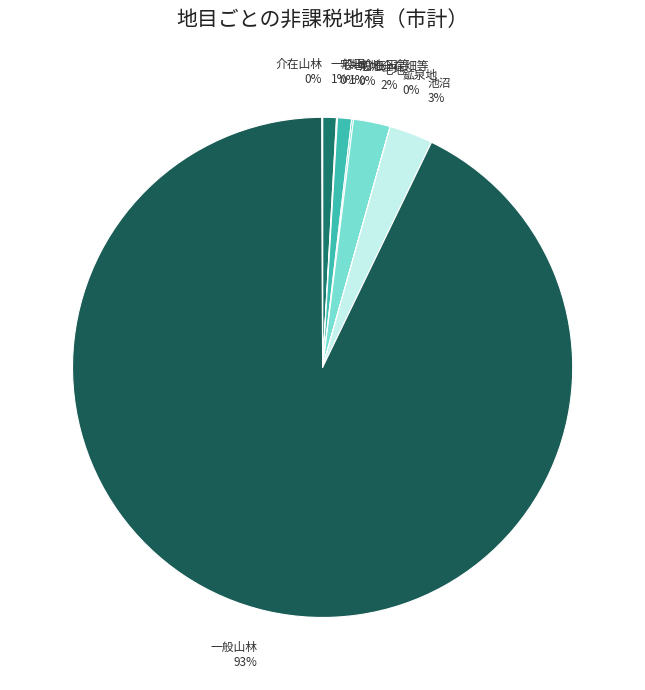

To the nearest percent, what portion does 一般畑 1% represent?

1%